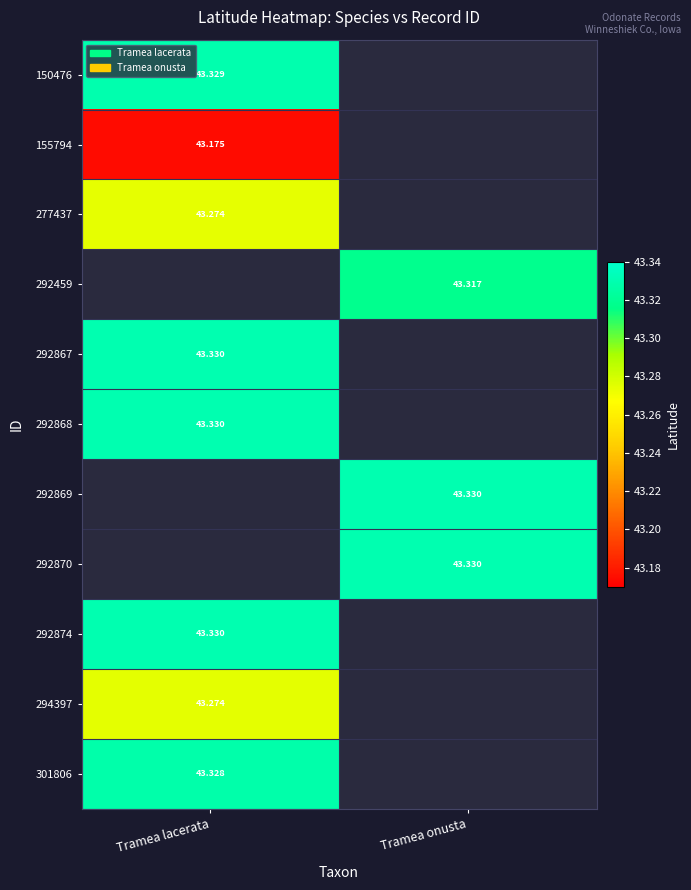

List the series in order of their peak value, lowest first.

155794, 277437, 294397, 150476, 292459, 301806, 292867, 292868, 292869, 292870, 292874